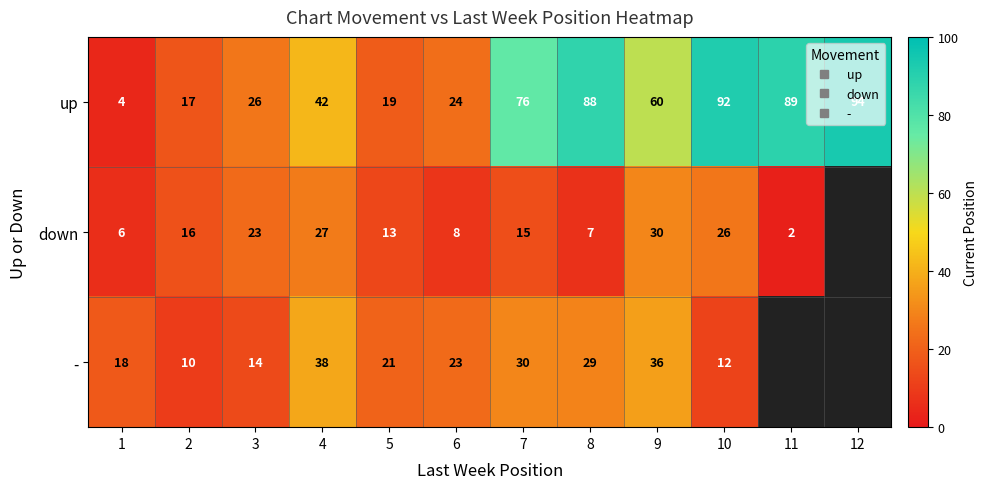

List the labels in order of down value, smallest first.

11, 1, 8, 6, 5, 7, 2, 3, 10, 4, 9, 12